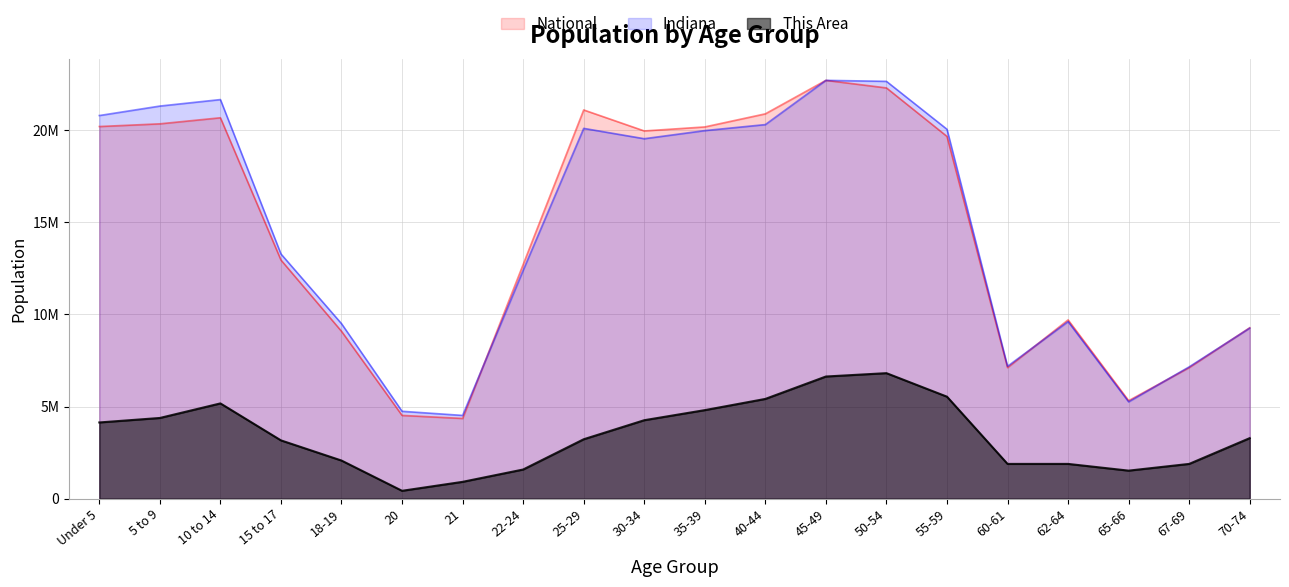

What is the average value of the National series?

14509549.2